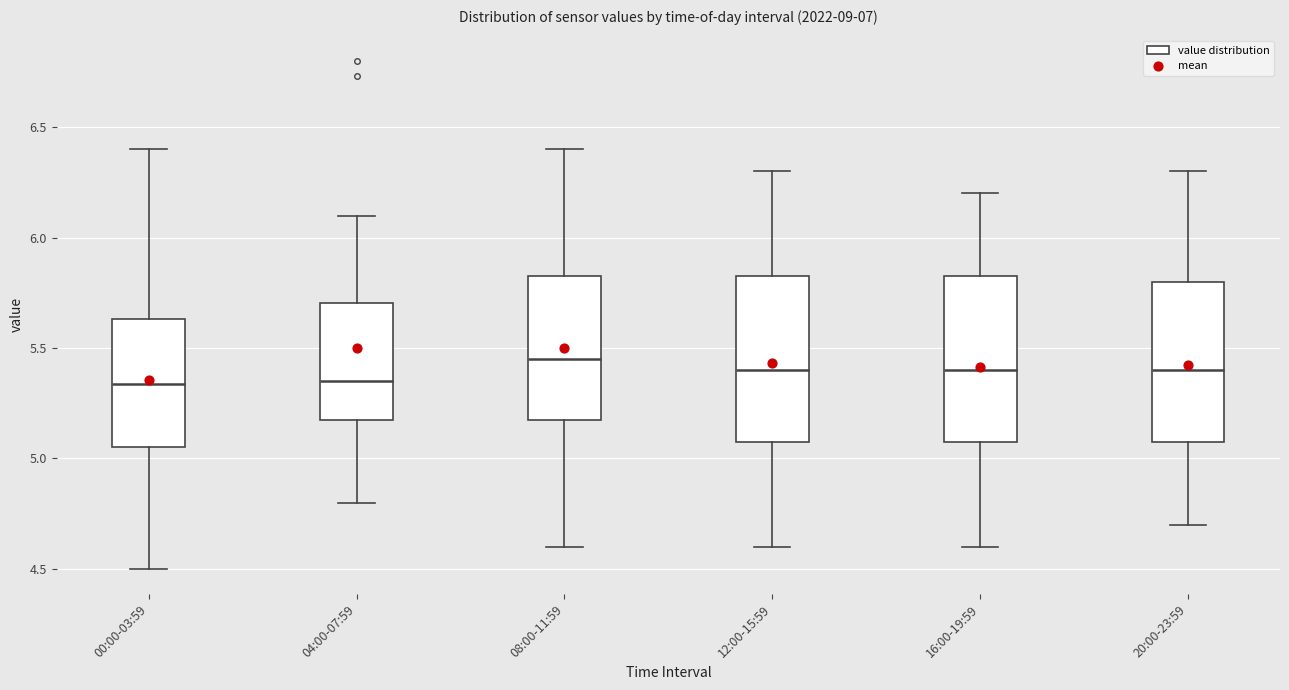

Reading left to right, read every box against the y-axis: the position of its median line, the range the box covers, and the ends of its whiskers. The values are not printed on the chart, so give them approximately, as read against the axis.

00:00-03:59: median 5.35, box 5.05 to 5.65, whiskers 4.50 to 6.40
04:00-07:59: median 5.35, box 5.20 to 5.70, whiskers 4.80 to 6.10
08:00-11:59: median 5.45, box 5.20 to 5.85, whiskers 4.60 to 6.40
12:00-15:59: median 5.40, box 5.10 to 5.85, whiskers 4.60 to 6.30
16:00-19:59: median 5.40, box 5.10 to 5.85, whiskers 4.60 to 6.20
20:00-23:59: median 5.40, box 5.10 to 5.80, whiskers 4.70 to 6.30